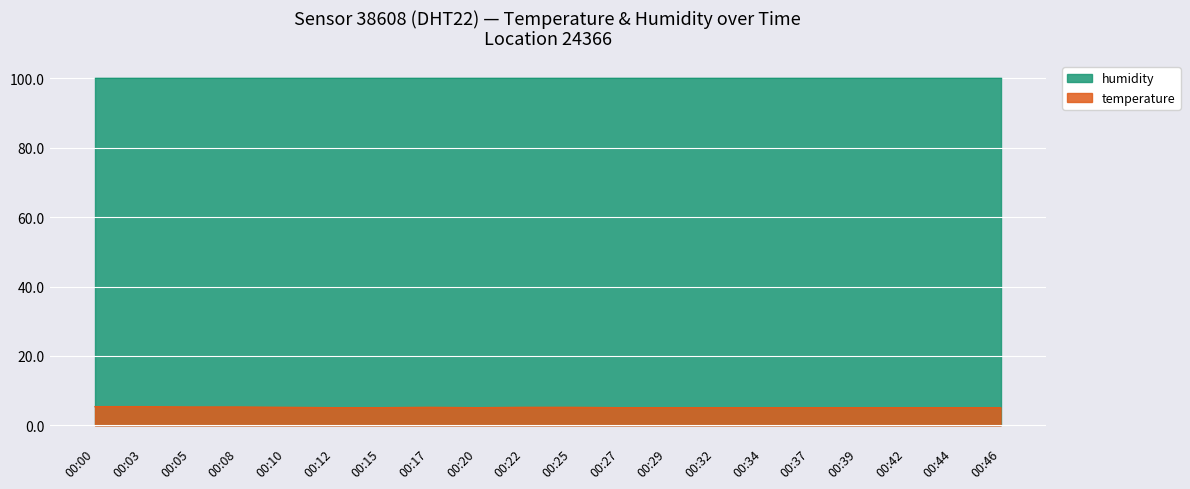

Which category has the highest value across all series?

00:00